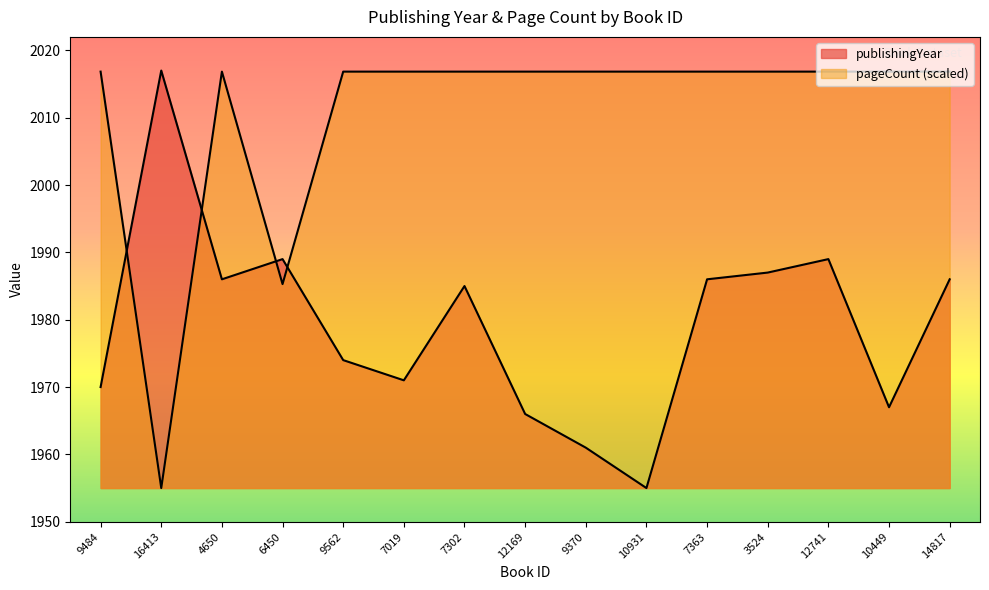

Rank the series by their maximum value, from lowest to highest.

pageCount, publishingYear